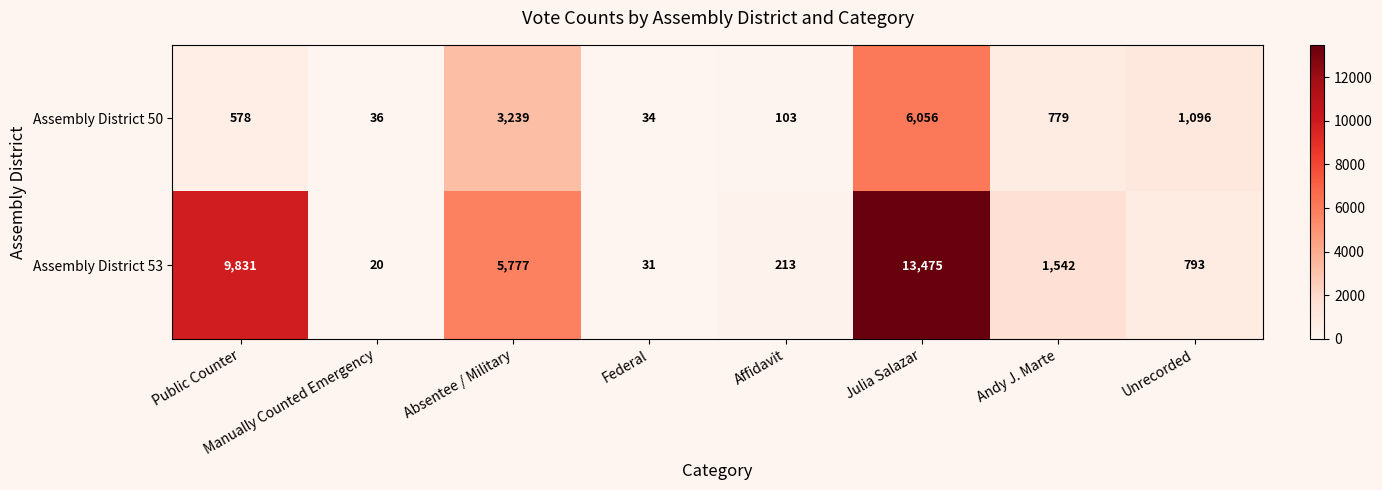

Which series changed the most between Public Counter and Affidavit?

Assembly District 53